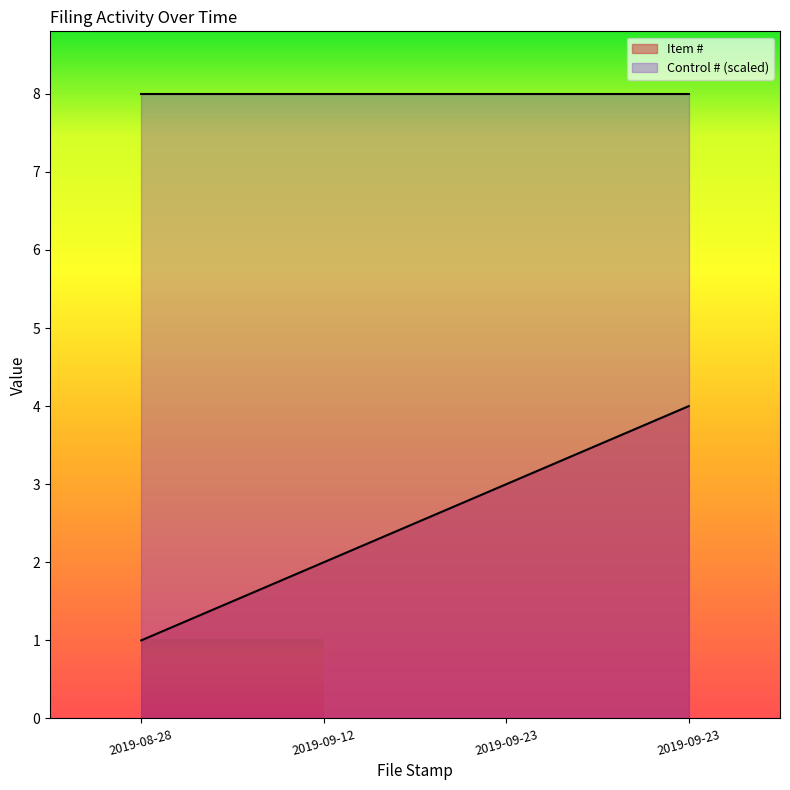

Reading right to left, transcribe all the data shown in this chart.

4	3	2	1